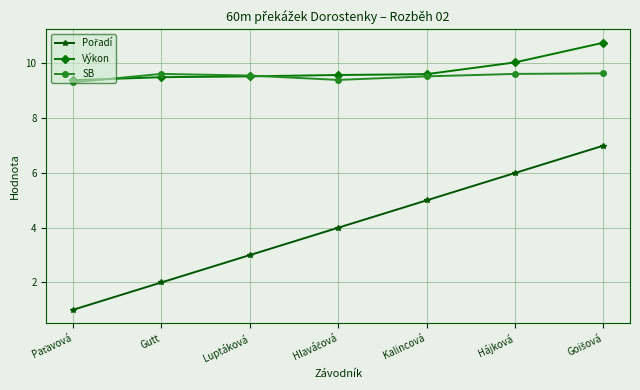

What is the total value across all series at Hájková?

25.7